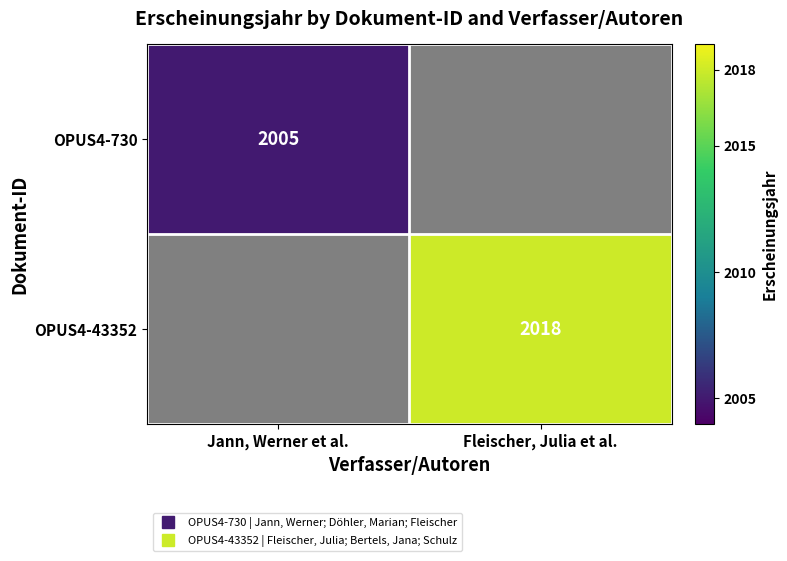

Which series has the largest range (max minus min)?

OPUS4-730